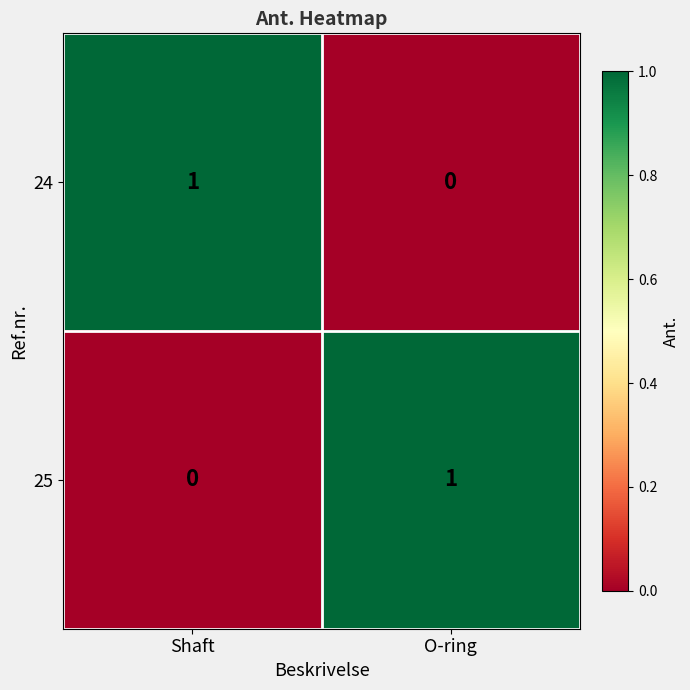

How many categories are shown in the chart?

2